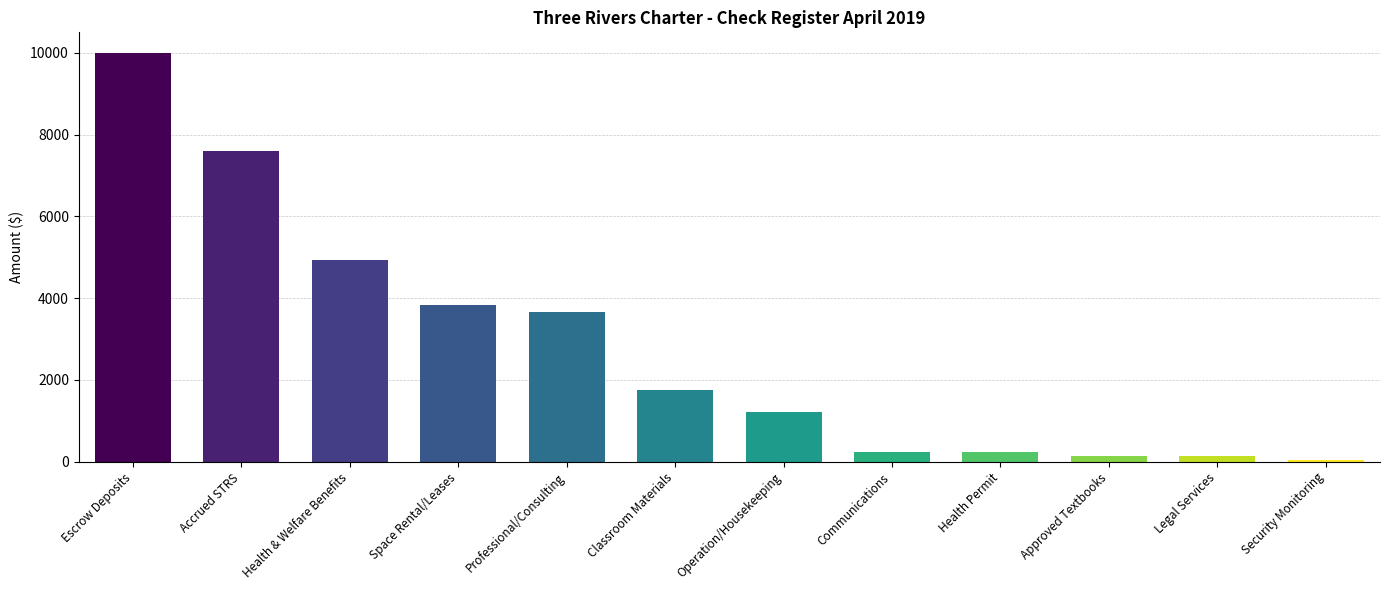

Is it true that the value at Communications is 233.6?

True